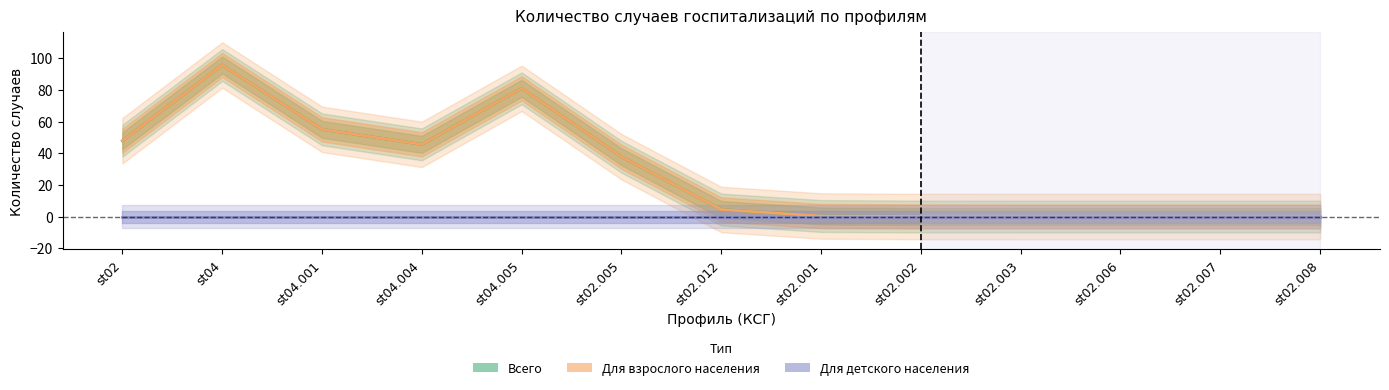

Reading left to right, extract all data points from this chart.

Всего: st02=47.9	st04=95.7	st04.001=55.1	st04.004=45.6	st04.005=81.0	st02.005=37.8	st02.012=4.5	st02.001=0.3	st02.002=0.0	st02.003=0.0	st02.006=0.0	st02.007=0.0	st02.008=0.0
Для взрослого населения: st02=47.9	st04=95.7	st04.001=55.1	st04.004=45.6	st04.005=81.0	st02.005=37.8	st02.012=4.5	st02.001=0.3	st02.002=0.0	st02.003=0.0	st02.006=0.0	st02.007=0.0	st02.008=0.0
Для детского населения: st02=0.0	st04=0.0	st04.001=0.0	st04.004=0.0	st04.005=0.0	st02.005=0.0	st02.012=0.0	st02.001=0.0	st02.002=0.0	st02.003=0.0	st02.006=0.0	st02.007=0.0	st02.008=0.0